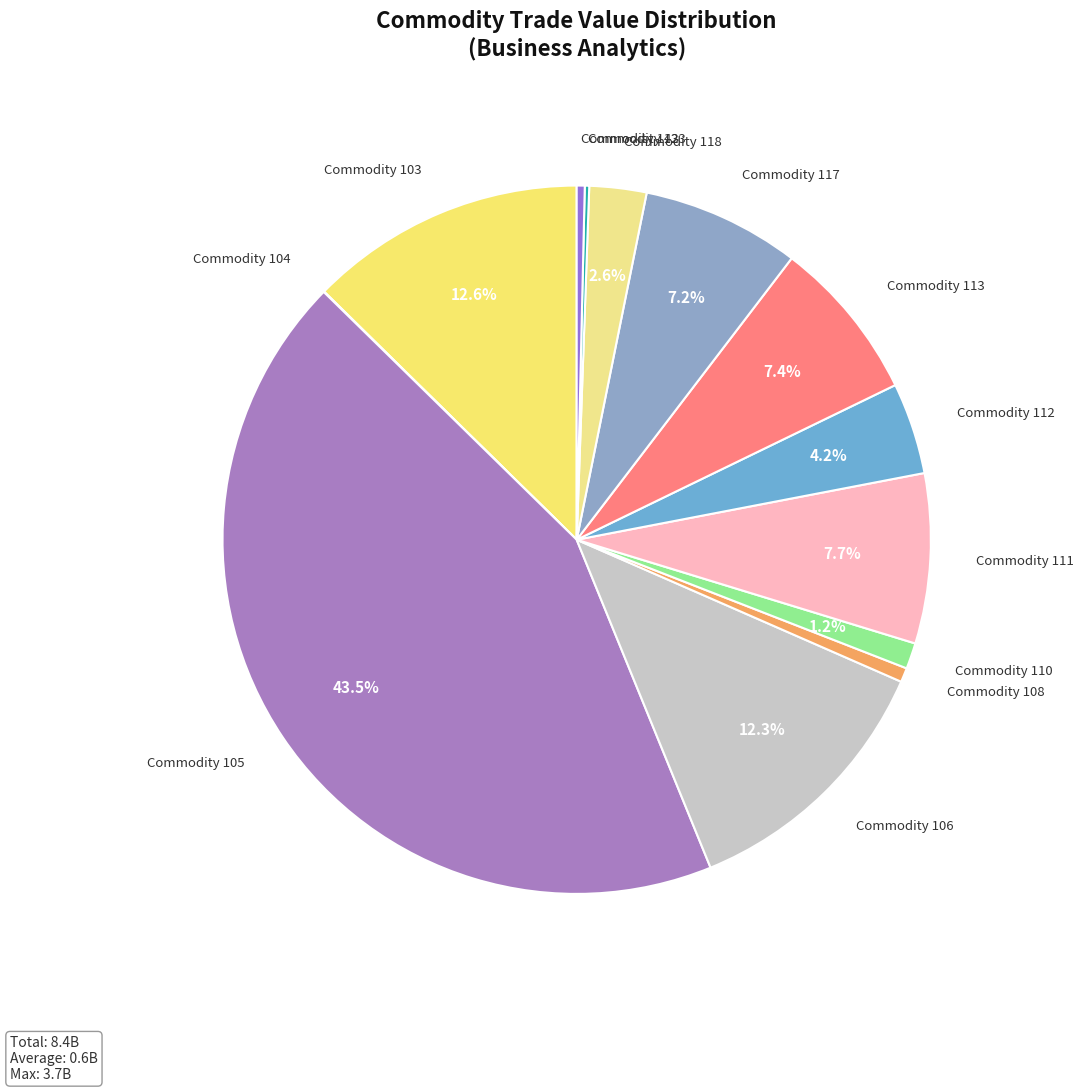

To the nearest percent, what is the average slice percentage?

8%